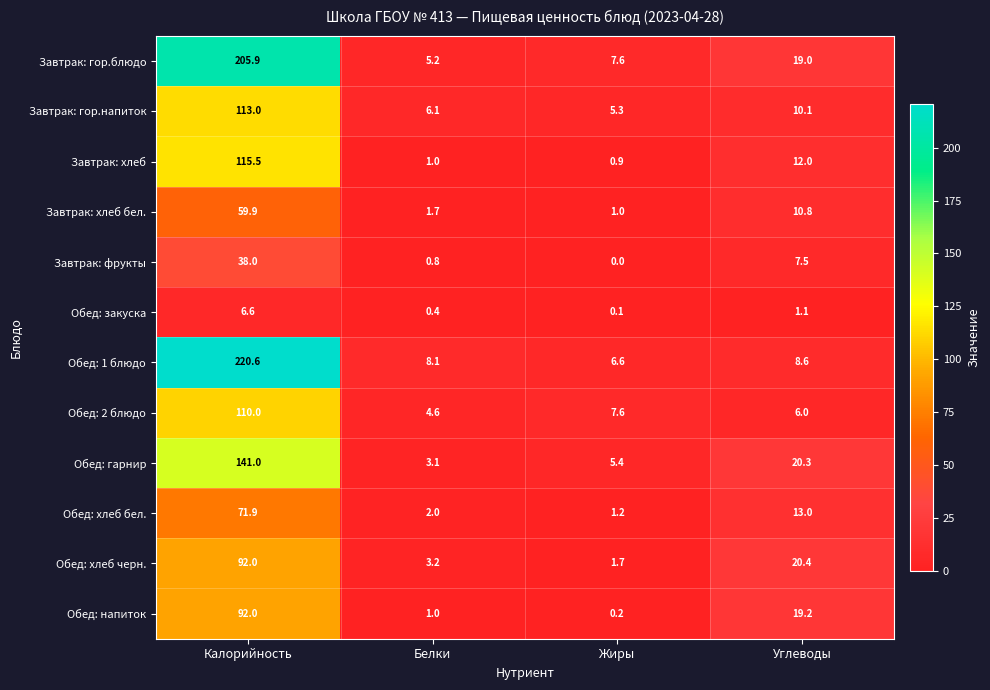

Rank the categories by Завтрак: хлеб value from highest to lowest.

Калорийность, Углеводы, Белки, Жиры